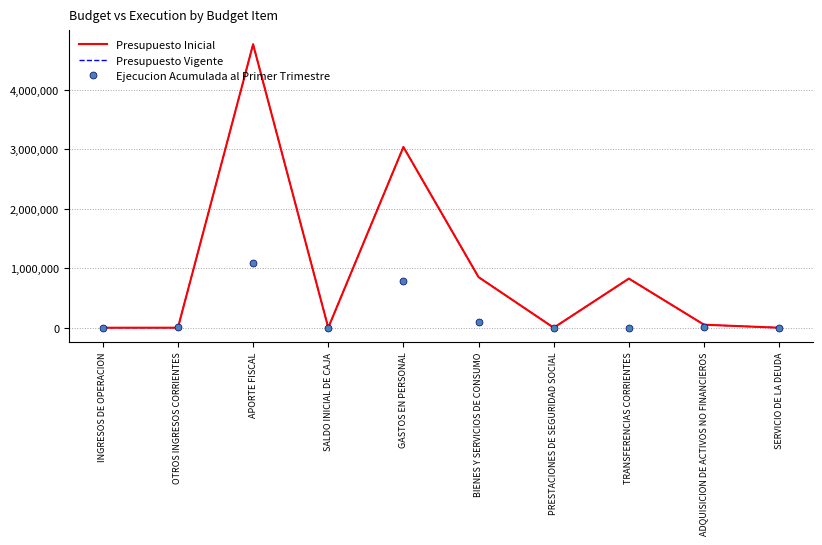

What is the value of the Presupuesto Inicial point at the 4th from the left?

10